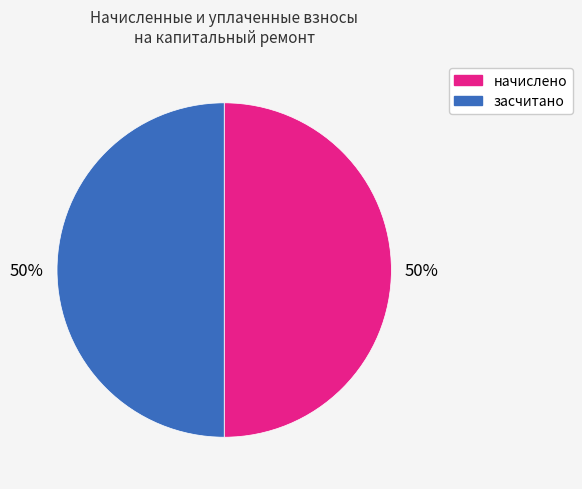

To the nearest percent, what is the average slice percentage?

50%